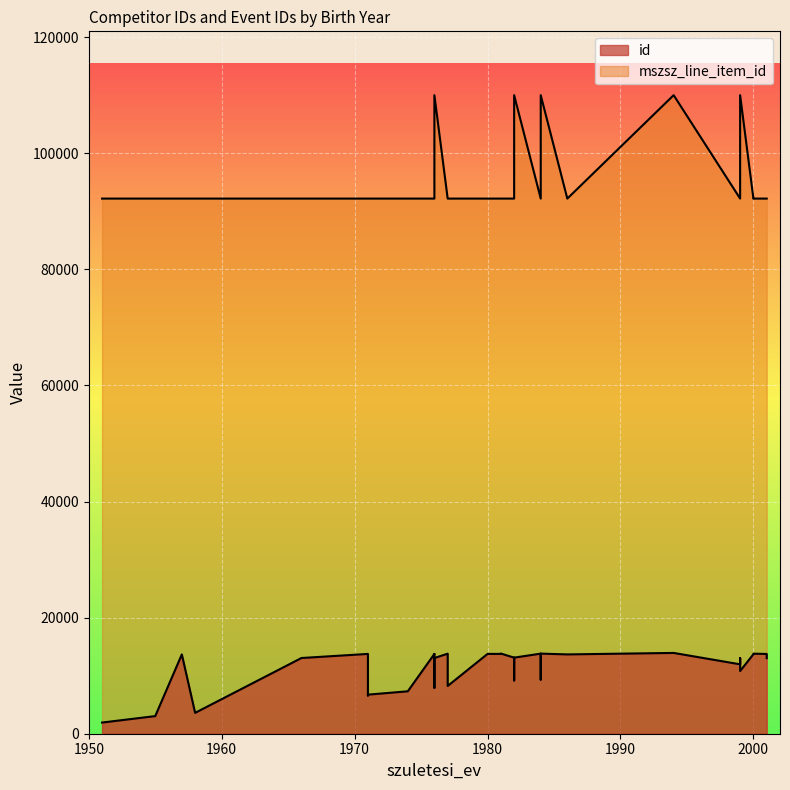

List the series in order of their peak value, highest first.

mszsz_line_item_id, id